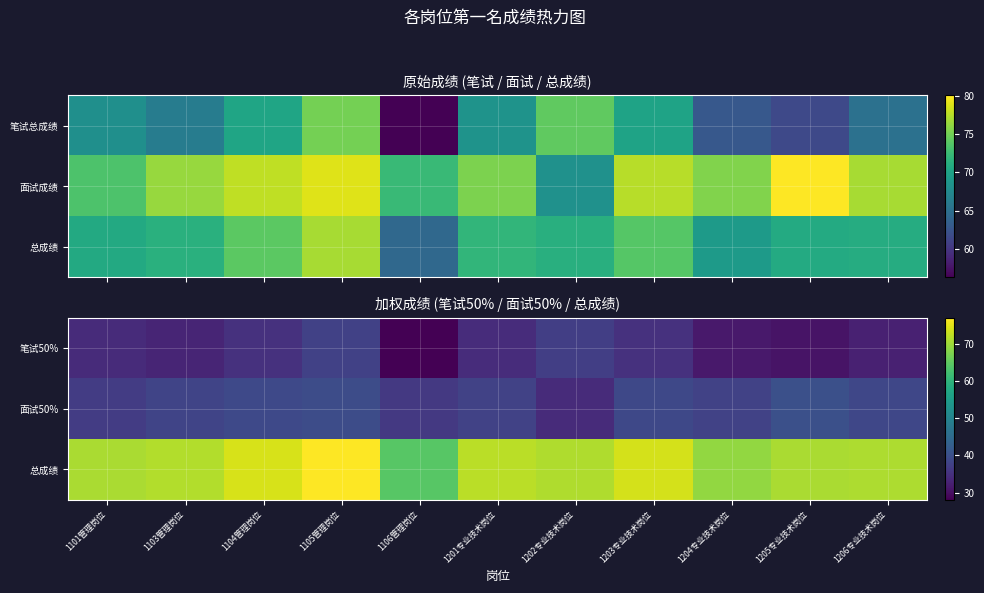

What is the sum of the 面试50% values at 1205专业技术岗位 and 1105管理岗位?

79.6